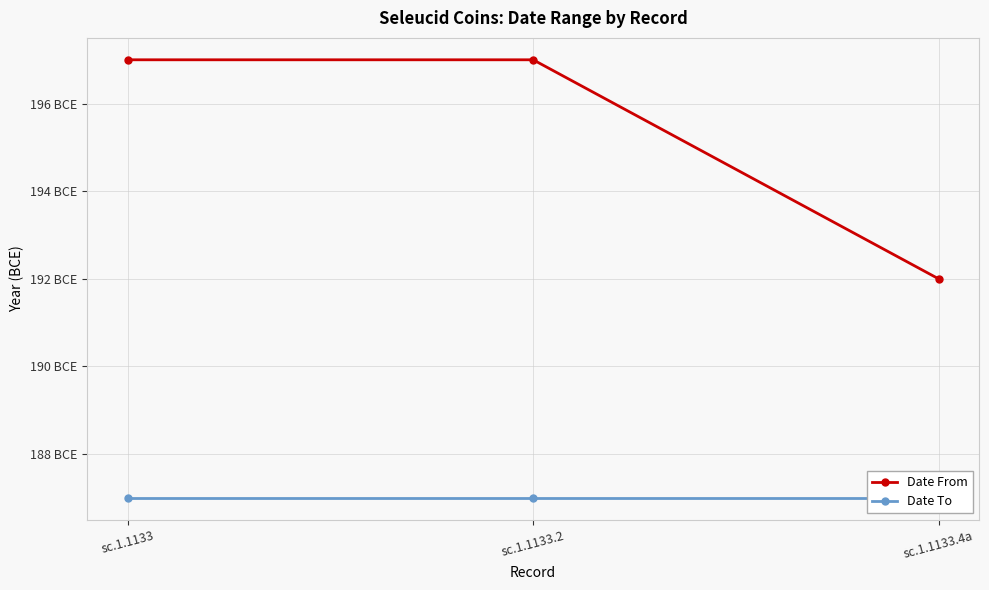

Is it true that Date From equals -197 at sc.1.1133.2?

True